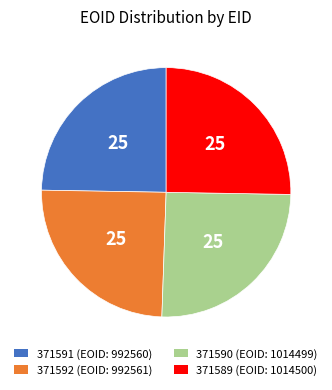

How many segments does this pie chart have?

4